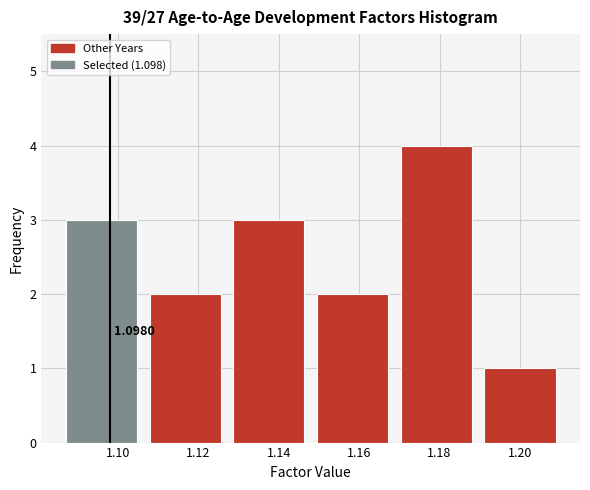

Over which range of the x-axis is the bar tallest?

1.170 to 1.192